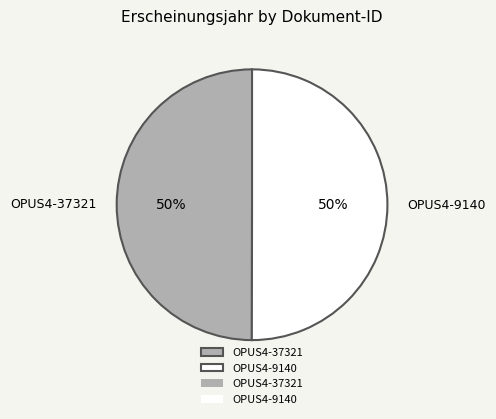

Count the number of slices in the pie.

2